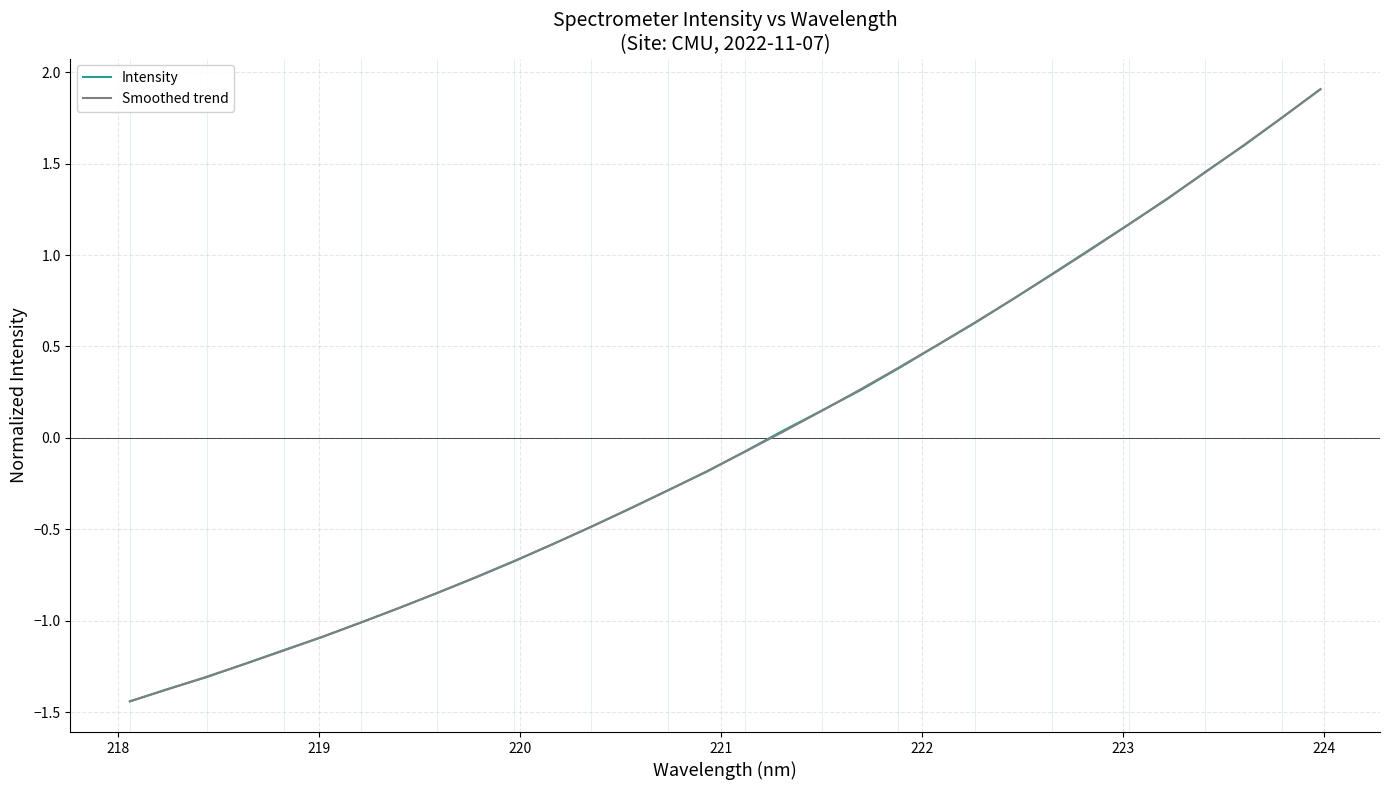

What is the greatest value displayed?

1.9